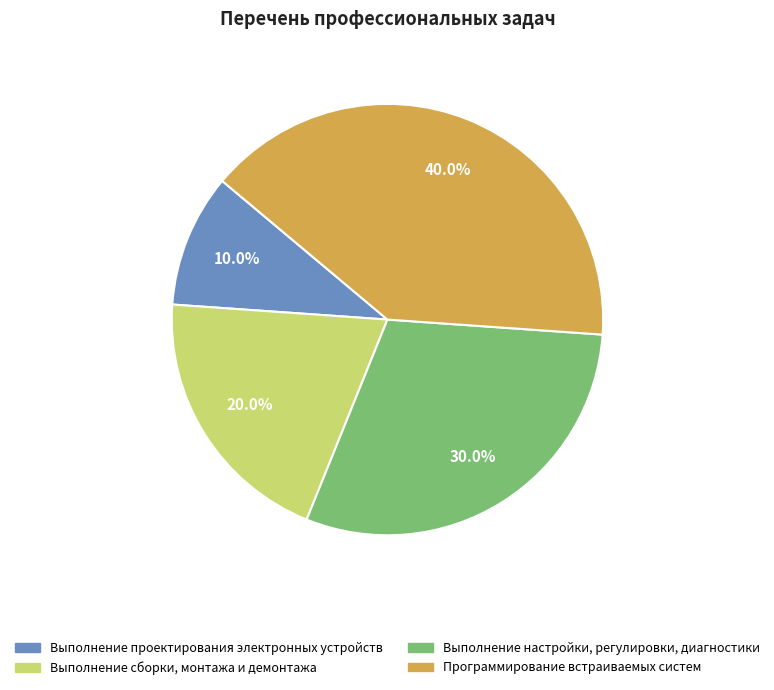

What is the smallest slice in the pie chart?

Выполнение проектирования электронных устройств